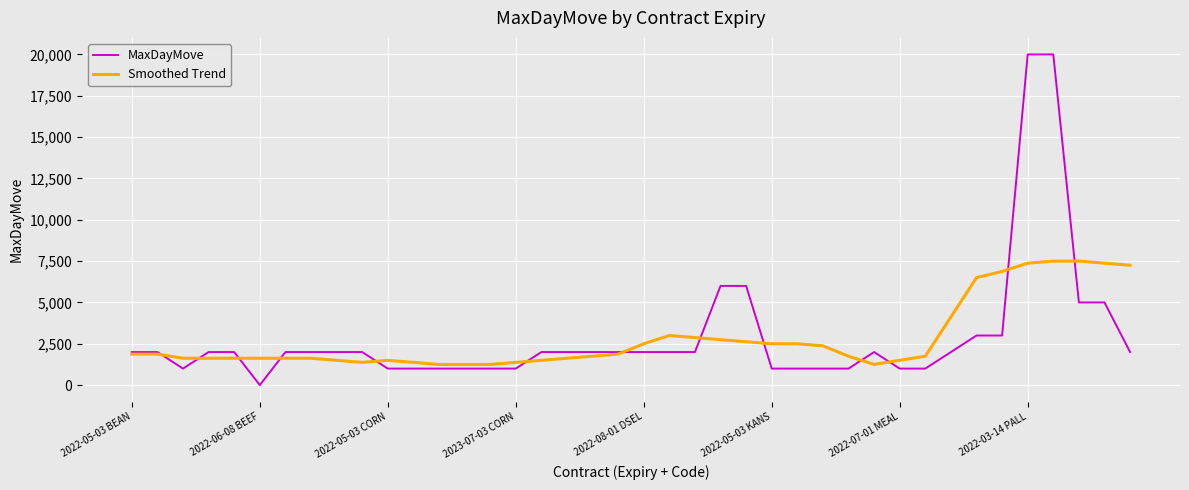

Which series has the largest range (max minus min)?

MaxDayMove